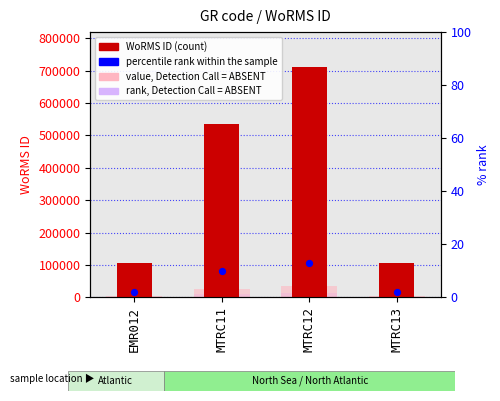

At how many categories does at least one series exceed 672323?

1